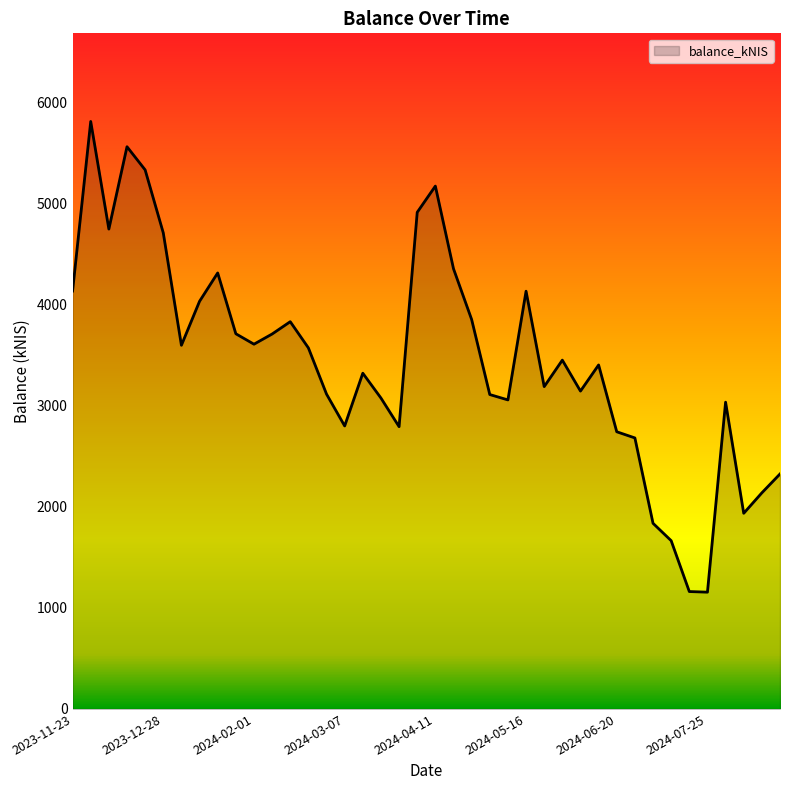

What is the greatest value displayed?

5814.8